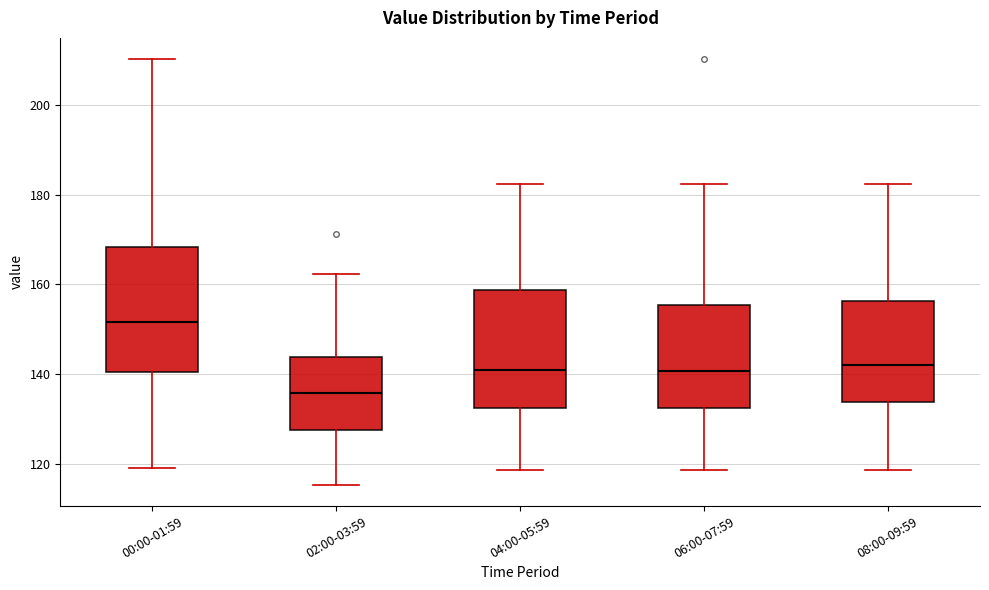

Where does the median line of the box for 02:00-03:59 sit on the y-axis? The values are not printed on the chart, so give them approximately, as read against the axis.

136